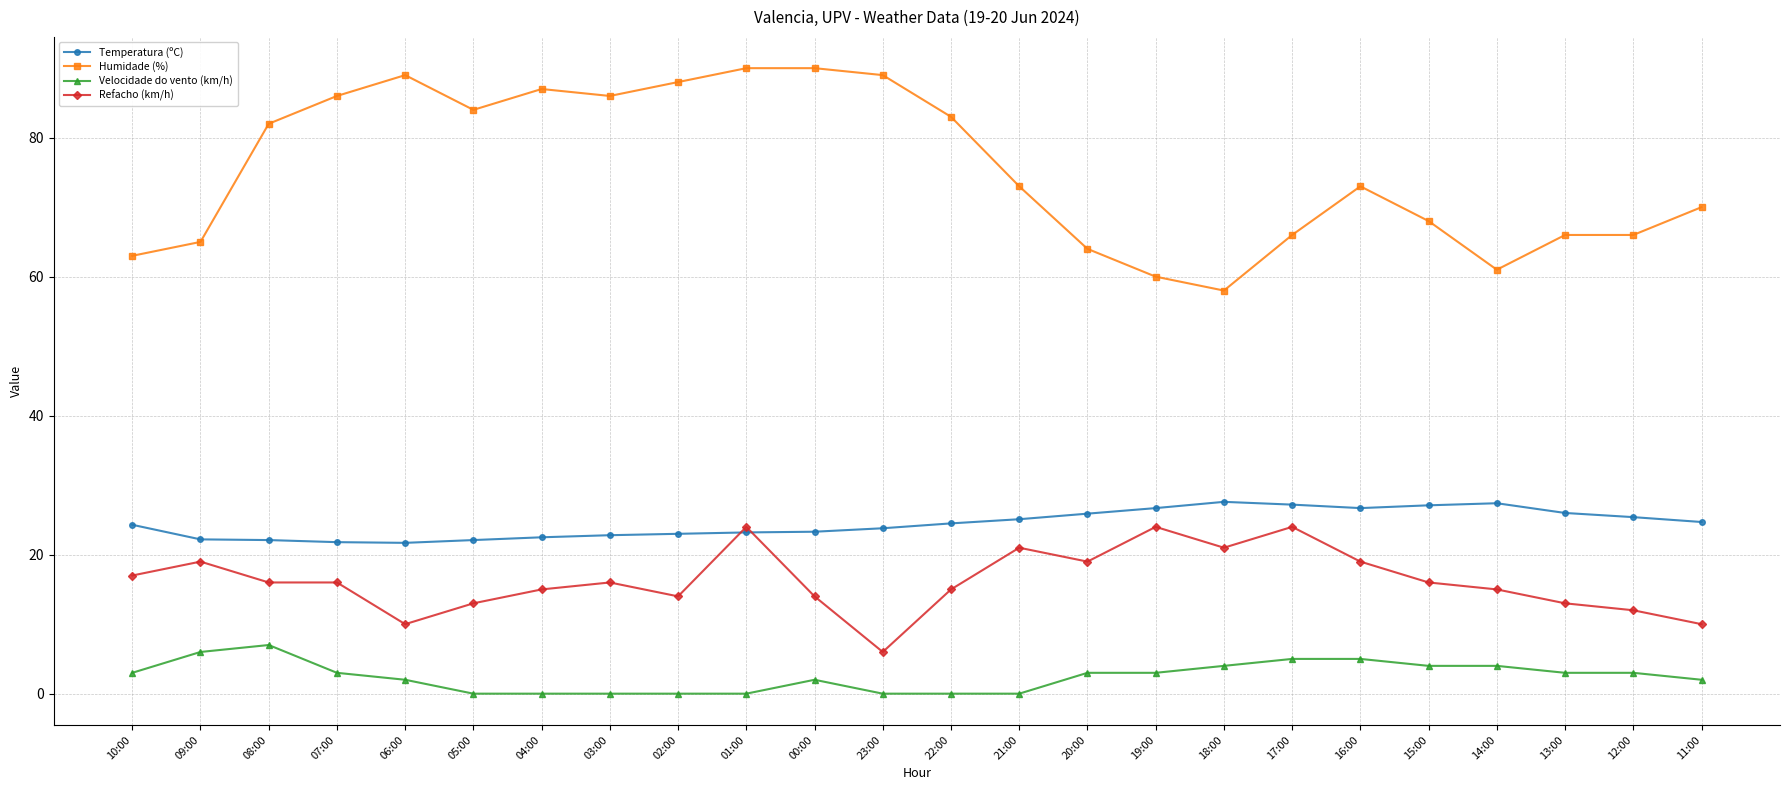

What is the total value across all series at 22:00?

122.5